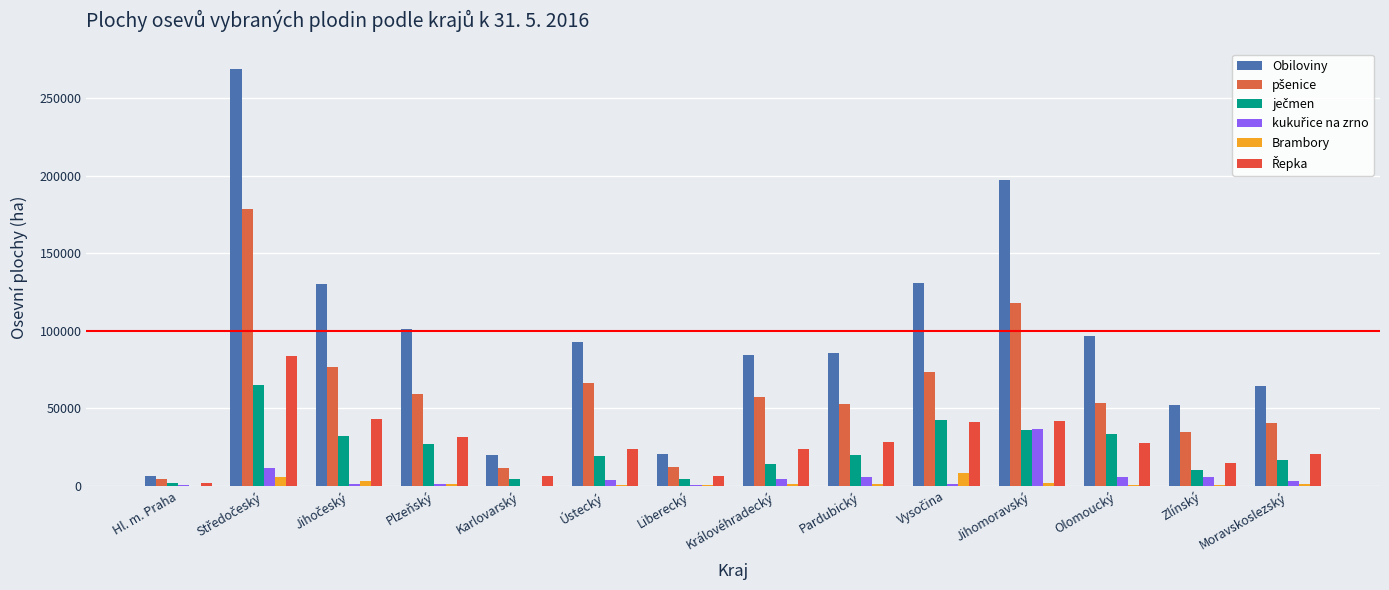

Reading left to right, list all the values displayed in this chart.

Obiloviny: Hl. m. Praha=6535.6	Středočeský=268846.3	Jihočeský=130331.8	Plzeňský=101365.7	Karlovarský=19768.0	Ústecký=92495.6	Liberecký=20663.1	Královéhradecký=84075.0	Pardubický=85464.9	Vysočina=130853.2	Jihomoravský=197562.1	Olomoucký=96916.1	Zlínský=52372.7	Moravskoslezský=64660.3
pšenice: Hl. m. Praha=4466.6	Středočeský=178455.2	Jihočeský=76824.1	Plzeňský=59442.1	Karlovarský=11343.0	Ústecký=66597.6	Liberecký=12314.1	Královéhradecký=57165.1	Pardubický=52916.4	Vysočina=73548.3	Jihomoravský=118074.9	Olomoucký=53327.7	Zlínský=34658.0	Moravskoslezský=40577.3
ječmen: Hl. m. Praha=1696.9	Středočeský=64712.1	Jihočeský=32097.4	Plzeňský=26942.1	Karlovarský=4173.9	Ústecký=19304.7	Liberecký=4285.0	Královéhradecký=14321.1	Pardubický=19636.9	Vysočina=42624.8	Jihomoravský=35843.6	Olomoucký=33698.1	Zlínský=10019.9	Moravskoslezský=16368.9
kukuřice na zrno: Hl. m. Praha=176.5	Středočeský=11405.3	Jihočeský=1207.9	Plzeňský=924.7	Karlovarský=2.9	Ústecký=3413.4	Liberecký=400.3	Královéhradecký=4382.8	Pardubický=5846.2	Vysočina=1352.1	Jihomoravský=36472.1	Olomoucký=5527.3	Zlínský=5454.1	Moravskoslezský=2737.1
Brambory: Hl. m. Praha=12.6	Středočeský=5442.2	Jihočeský=2861.3	Plzeňský=969.9	Karlovarský=107.2	Ústecký=532.8	Liberecký=162.2	Královéhradecký=815.0	Pardubický=1153.8	Vysočina=8302.4	Jihomoravský=1537.8	Olomoucký=397.4	Zlínský=280.0	Moravskoslezský=839.5
Řepka: Hl. m. Praha=2015.1	Středočeský=83837.1	Jihočeský=43266.9	Plzeňský=31281.0	Karlovarský=6477.2	Ústecký=24000.8	Liberecký=5971.8	Královéhradecký=23527.3	Pardubický=28116.4	Vysočina=40862.8	Jihomoravský=41545.1	Olomoucký=27302.3	Zlínský=14526.2	Moravskoslezský=20261.5